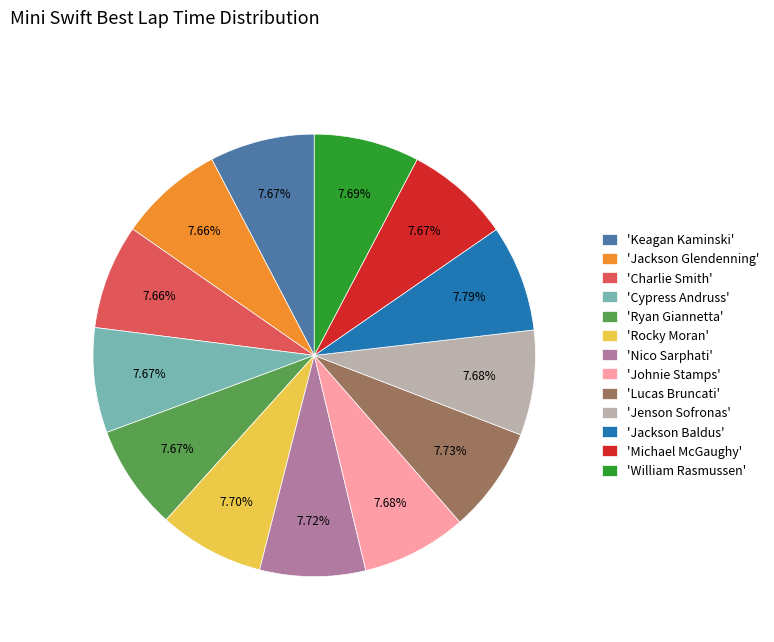

Is there any slice that represents more than half of the pie?

No